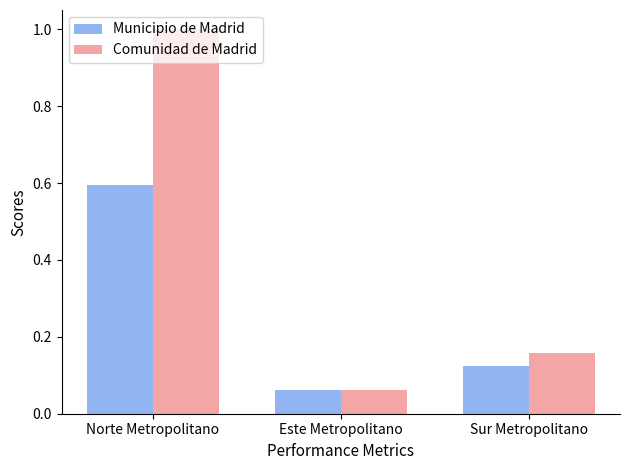

At how many categories does at least one series exceed 0?

3